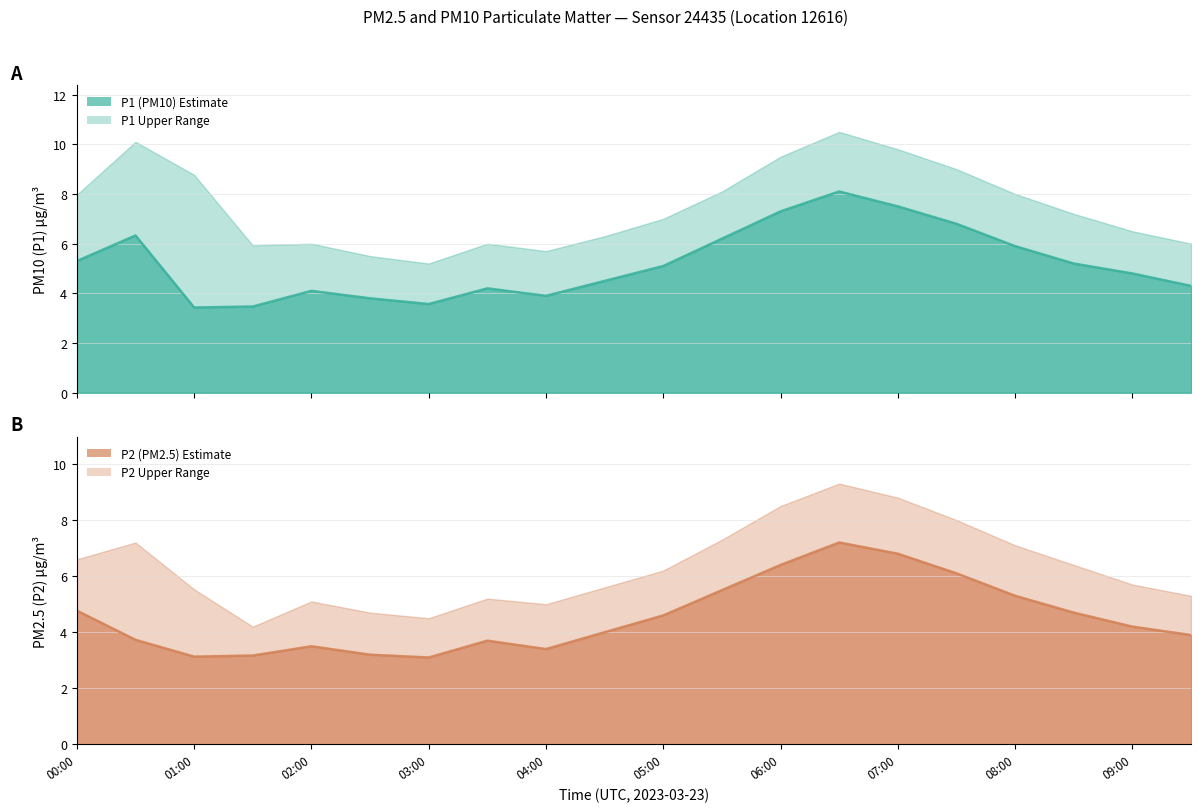

Read the P1 value at 06:30.

8.1